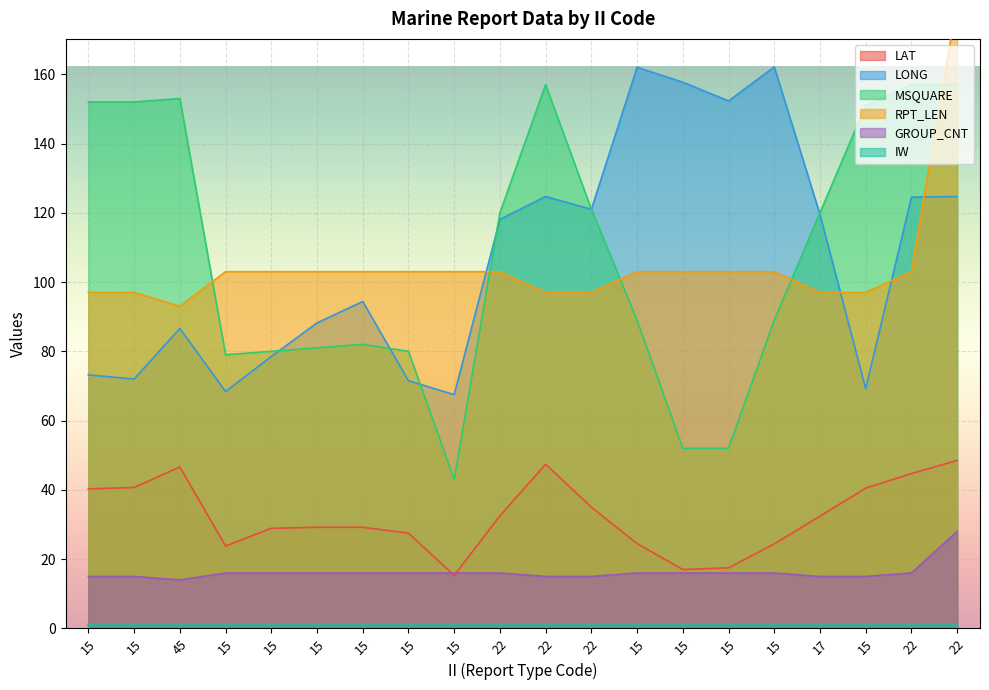

What value does the RPT_LEN series have at 15?

103.0